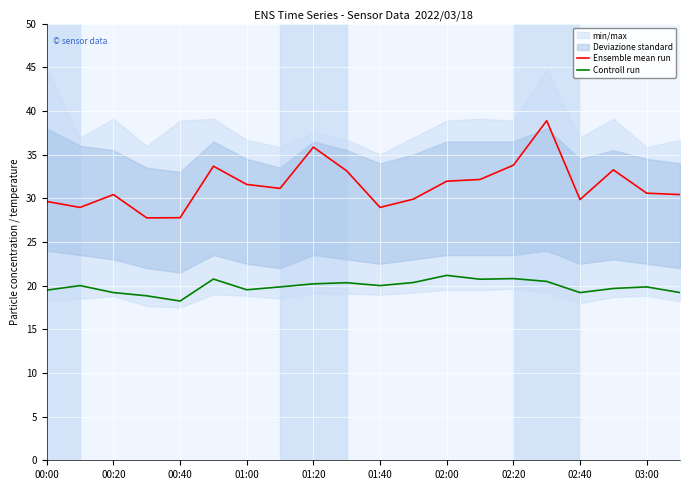

Which series has the widest spread of values?

Ensemble mean run